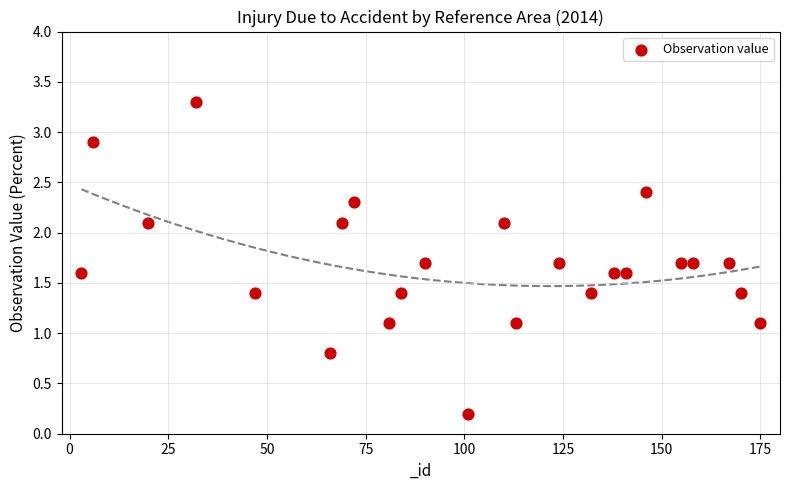

What is the range of Y values (max minus min)?

3.1